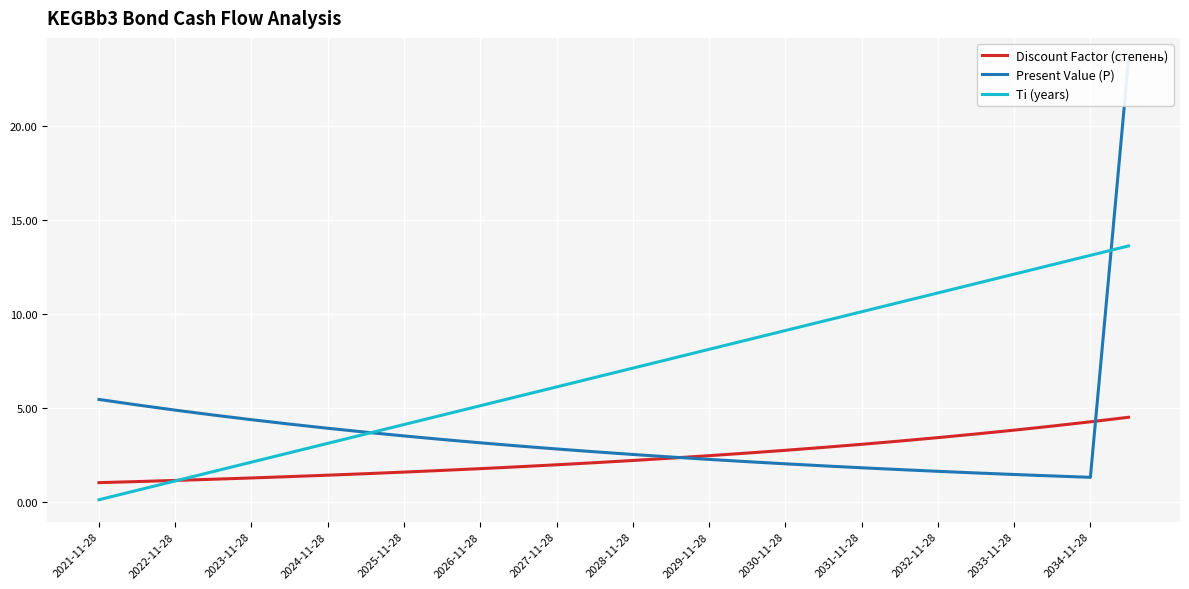

What is the difference between the second highest and minimum values in the Discount Factor (степень) series?

3.2